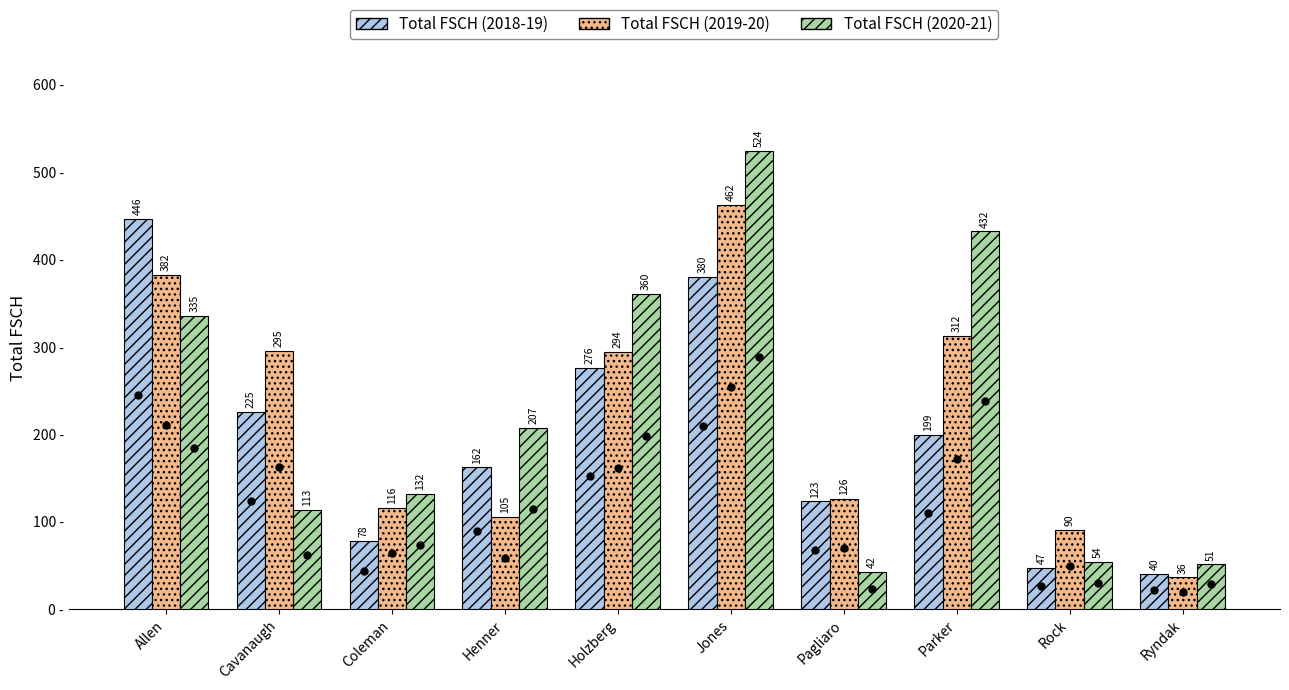

What position from the right is Holzberg?

6